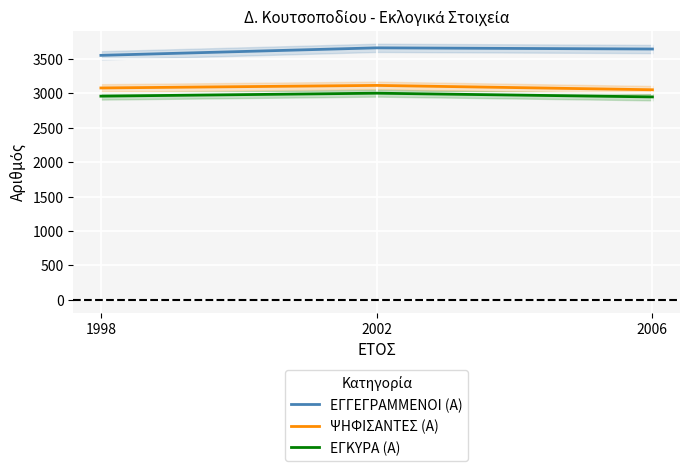

Which series has the widest spread of values?

ΕΓΓΕΓΡΑΜΜΕΝΟΙ (Α)